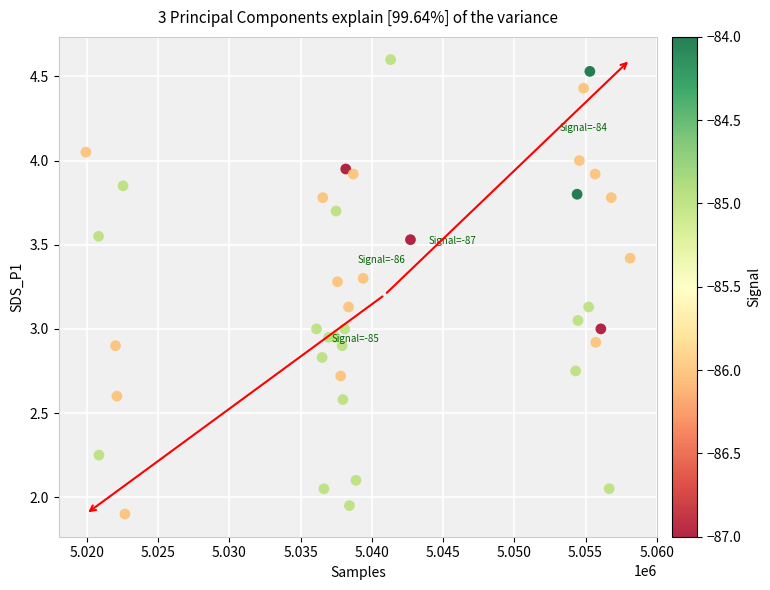

What is the range of X values (max minus min)?

38204.0